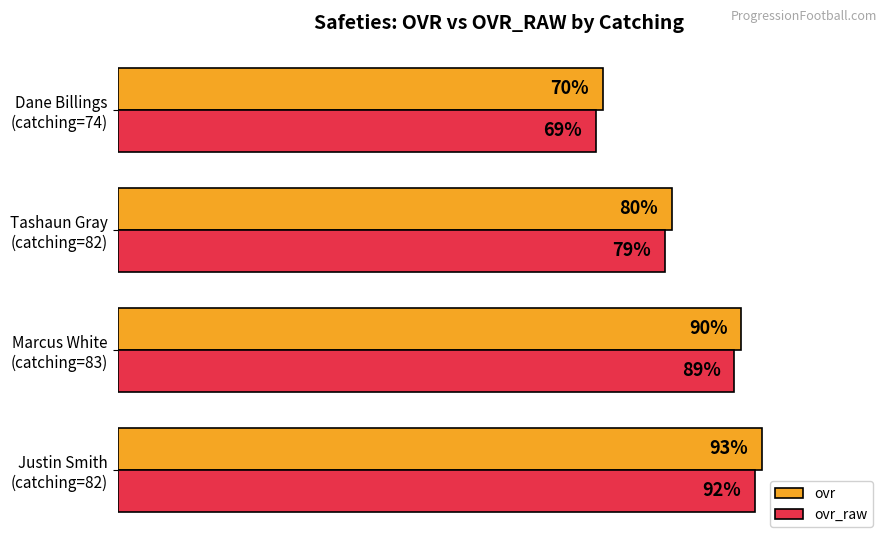

List the series in order of their peak value, highest first.

ovr, ovr_raw